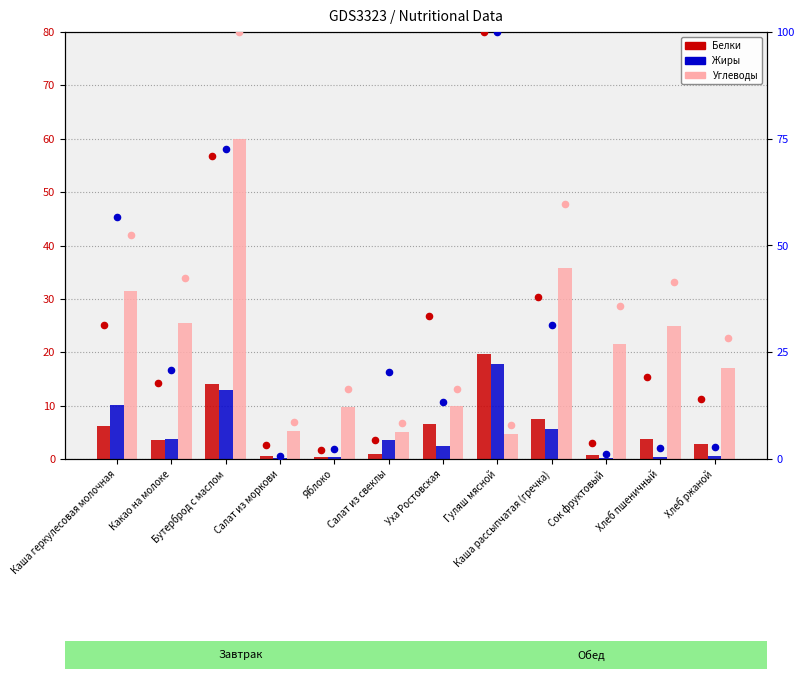

Is the value of Углеводы % rank at Каша рассыпчатая (гречка) greater than the value of Белки at Салат из свеклы?

Yes